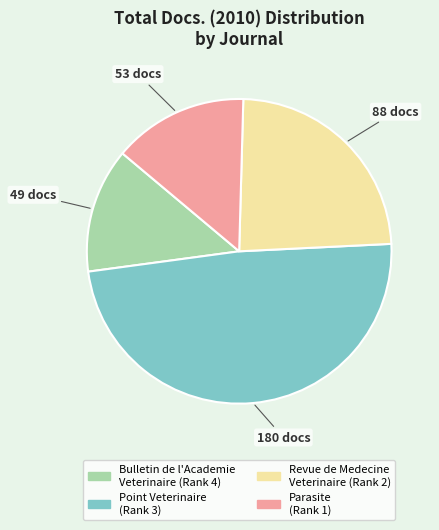

Rank the categories by value from lowest to highest.

Bulletin de l'Academie Veterinaire (Rank 4), Parasite (Rank 1), Revue de Medecine Veterinaire (Rank 2), Point Veterinaire (Rank 3)